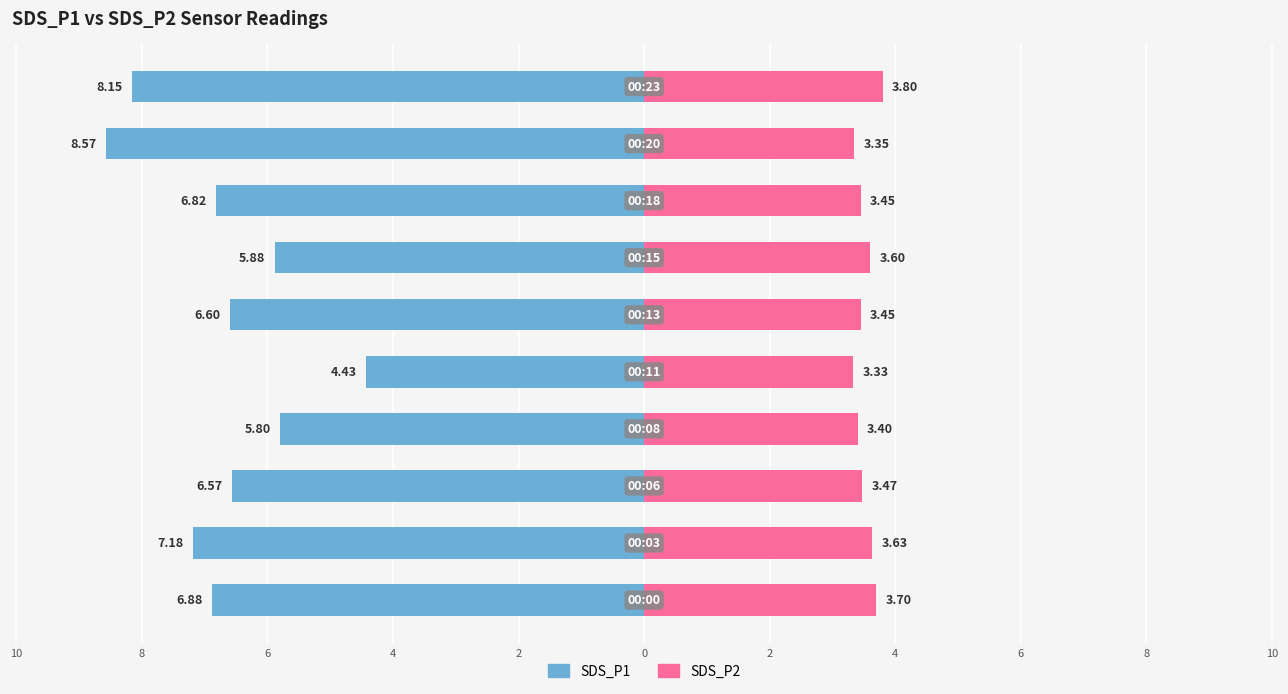

Reading left to right, transcribe all the data shown in this chart.

SDS_P1: 10=-6.9	8=-7.2	6=-6.6	4=-5.8	2=-4.4	0=-6.6	2=-5.9	4=-6.8	6=-8.6	8=-8.2
SDS_P2: 10=3.7	8=3.6	6=3.5	4=3.4	2=3.3	0=3.5	2=3.6	4=3.5	6=3.4	8=3.8